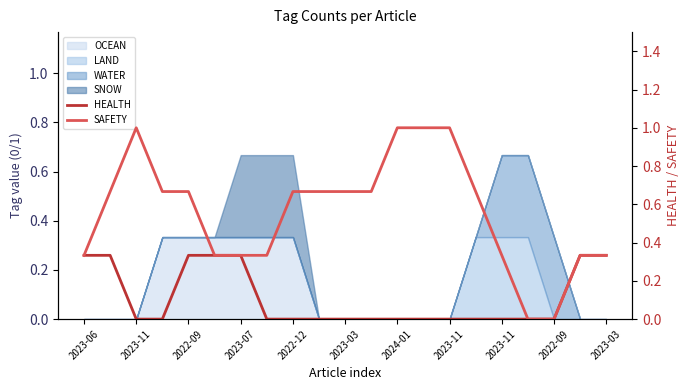

What is the sum of the HEALTH values at 2023-11 and 2023-07?

0.3